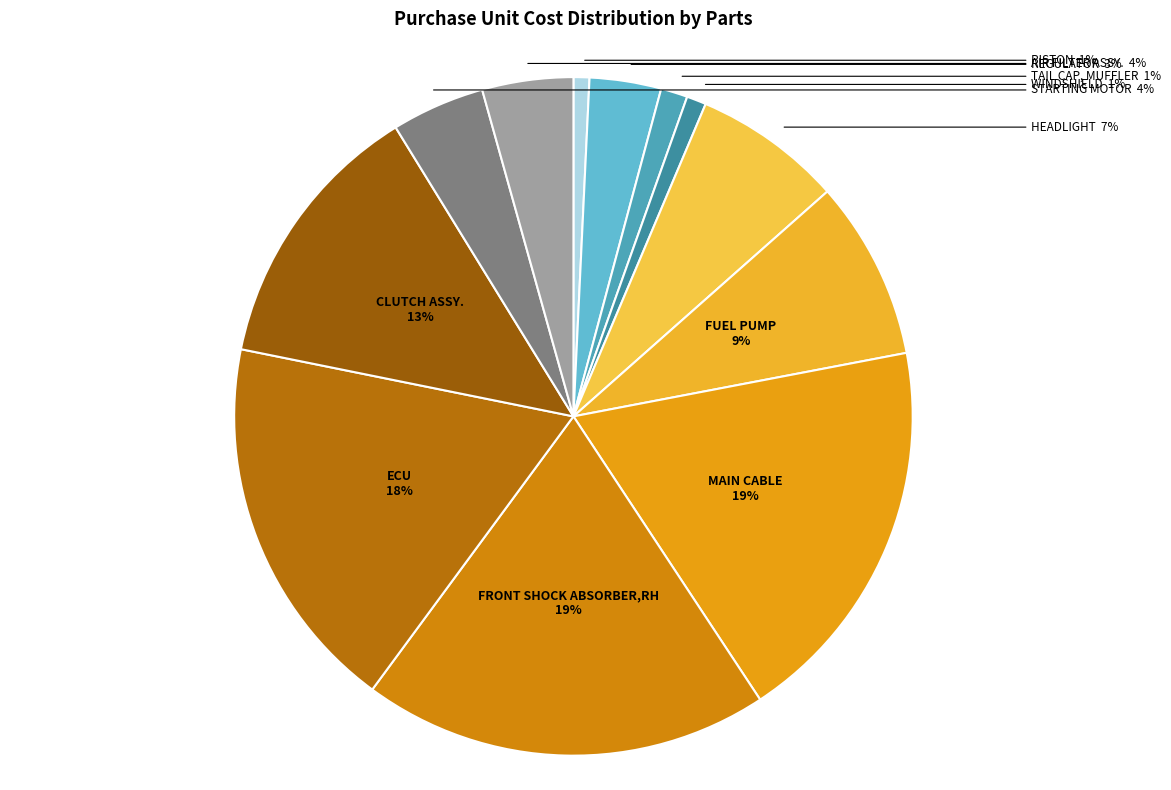

Is it true that CLUTCH ASSY. is 27% of the pie?

False